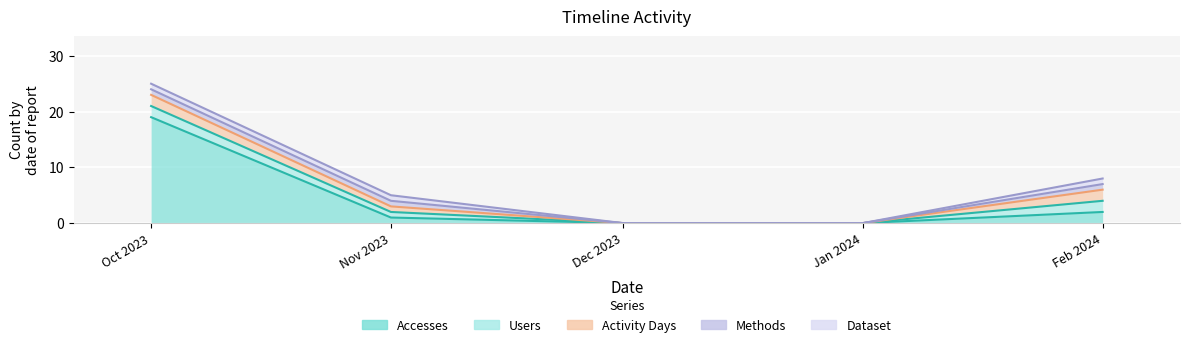

At which category is the sum across all series the highest?

2023-10-01